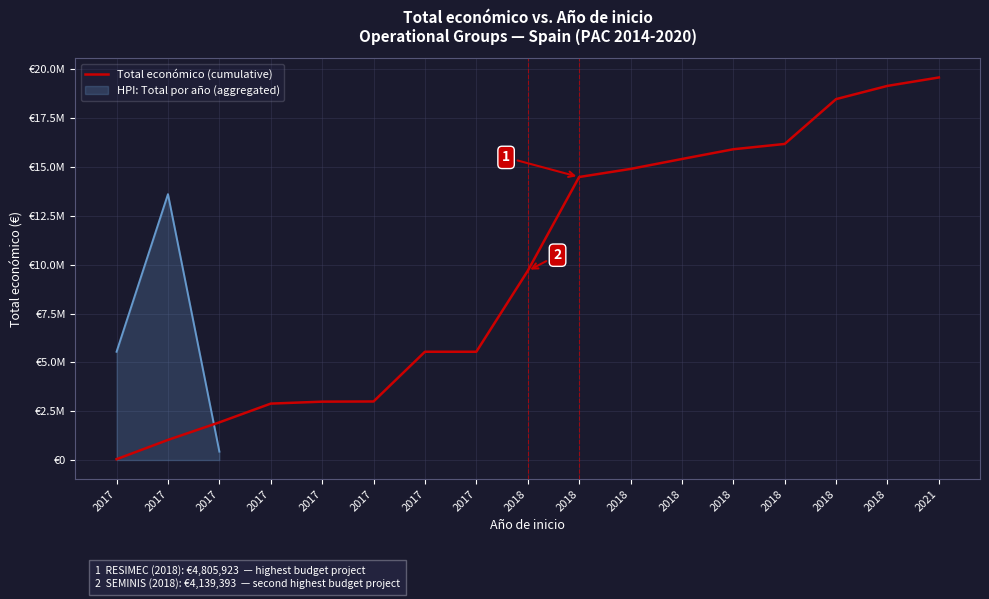

How many data points are less than 9682940?

8